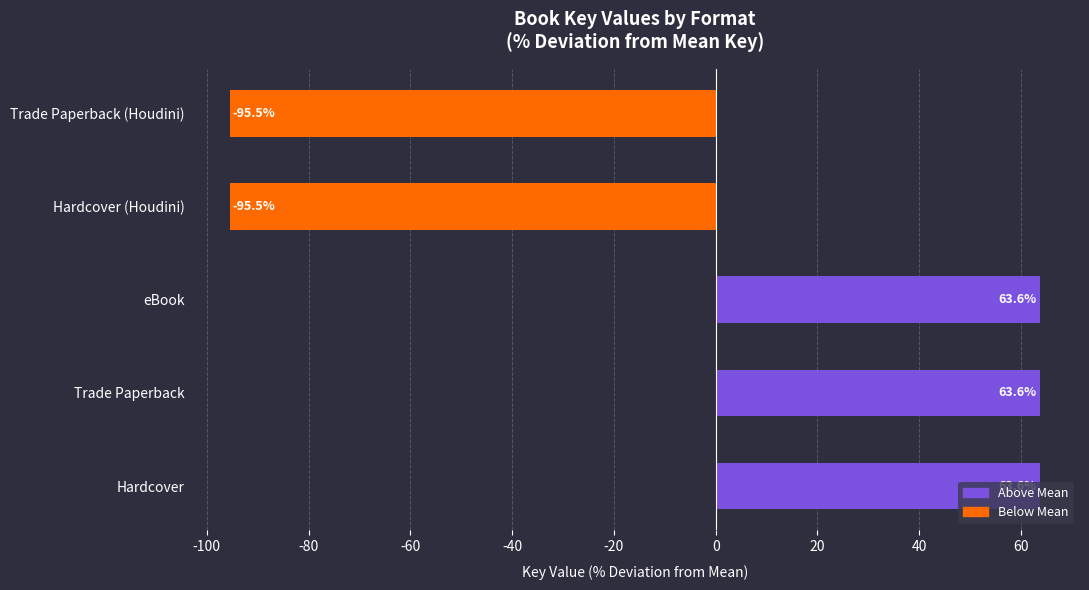

What is the change in value from Hardcover to Hardcover (Houdini)?

-159.1